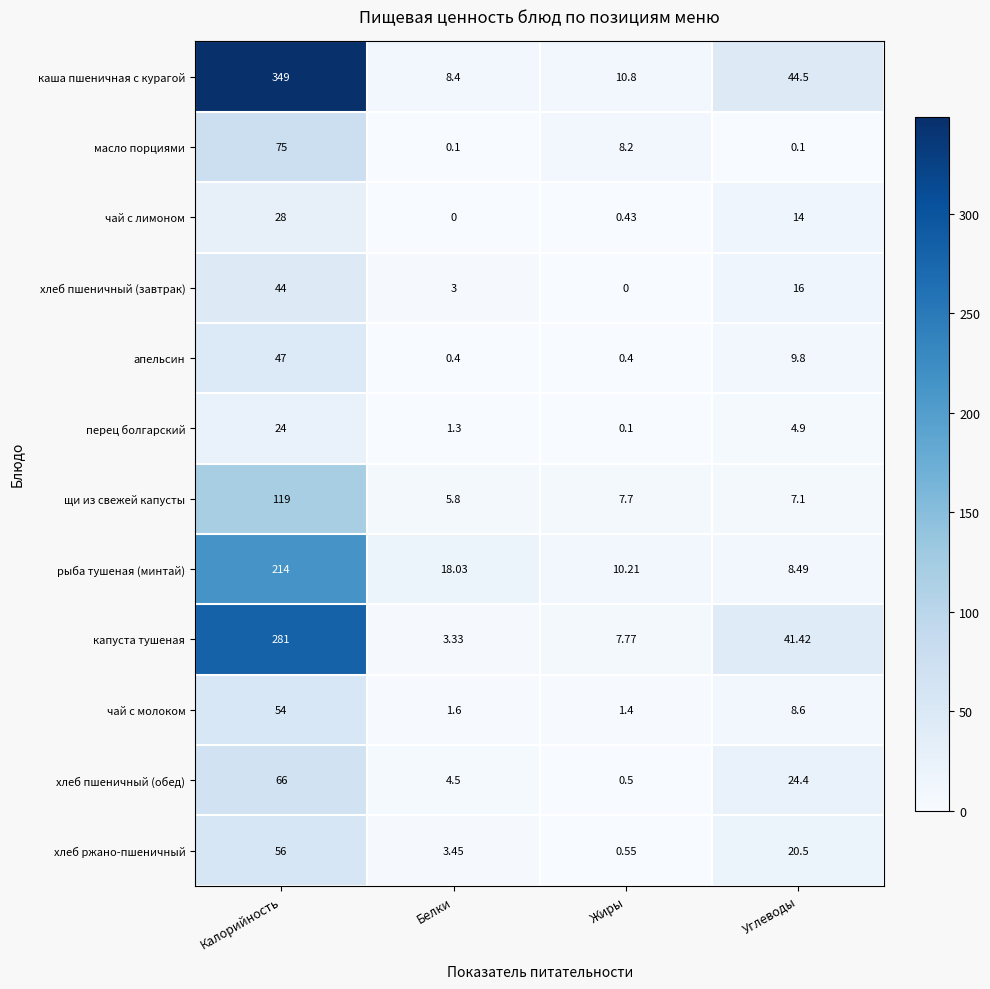

Which series has the largest total across all categories?

каша пшеничная с курагой